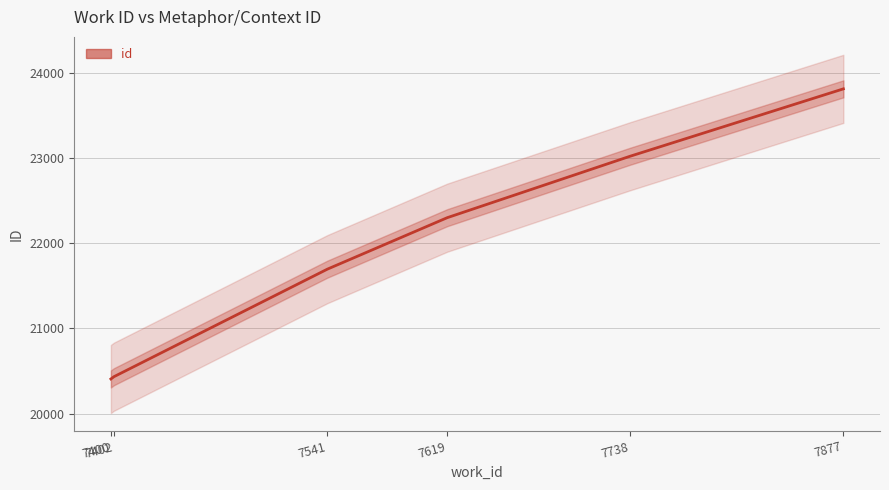

At which category does the chart reach its peak across all series?

7877